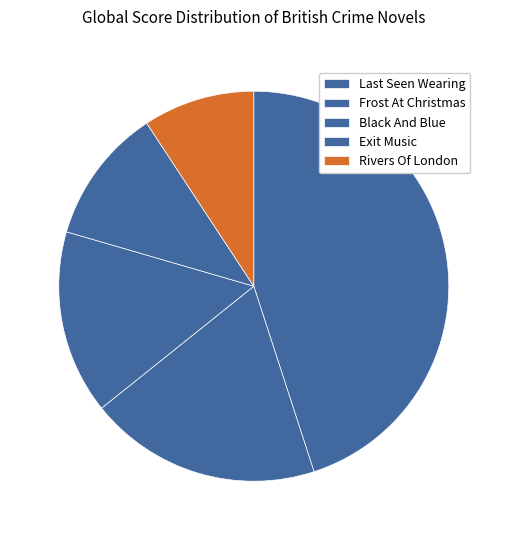

Is there a majority slice in this chart?

No